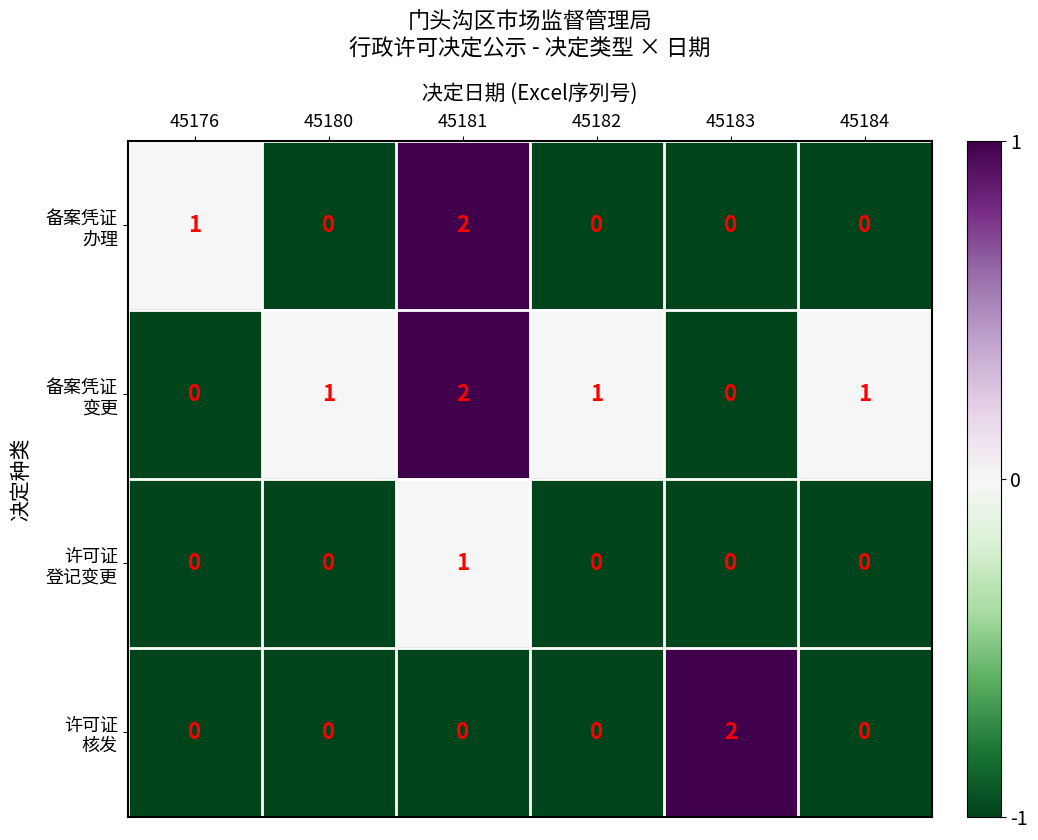

At which category is the sum across all series the highest?

45181